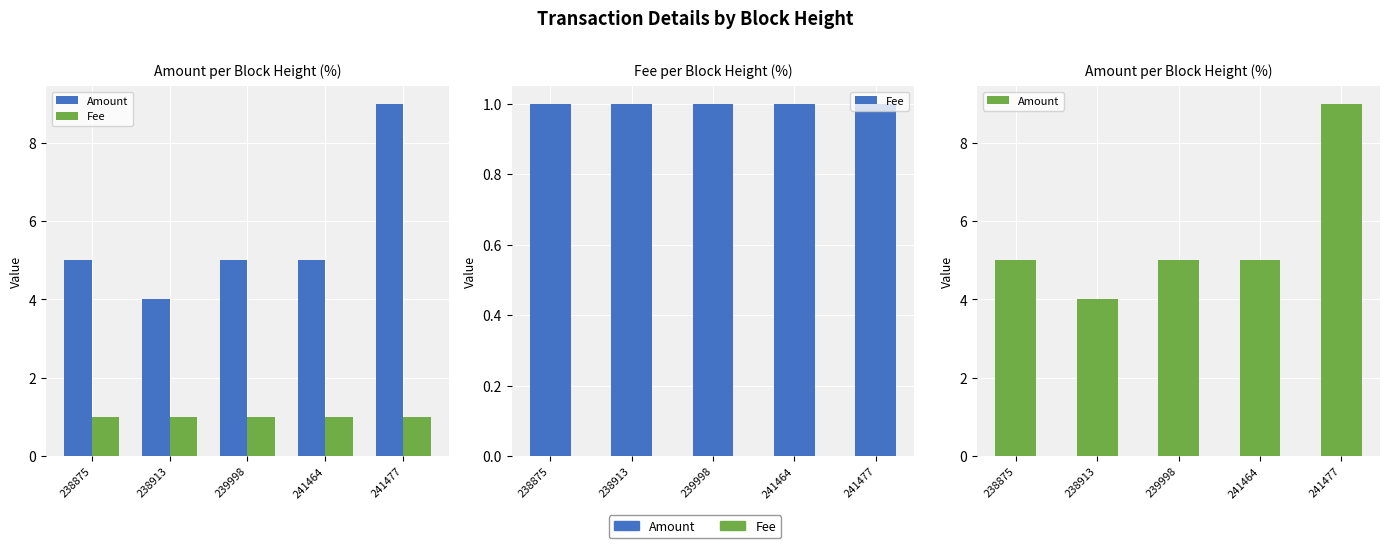

How many groups of bars are there?

5